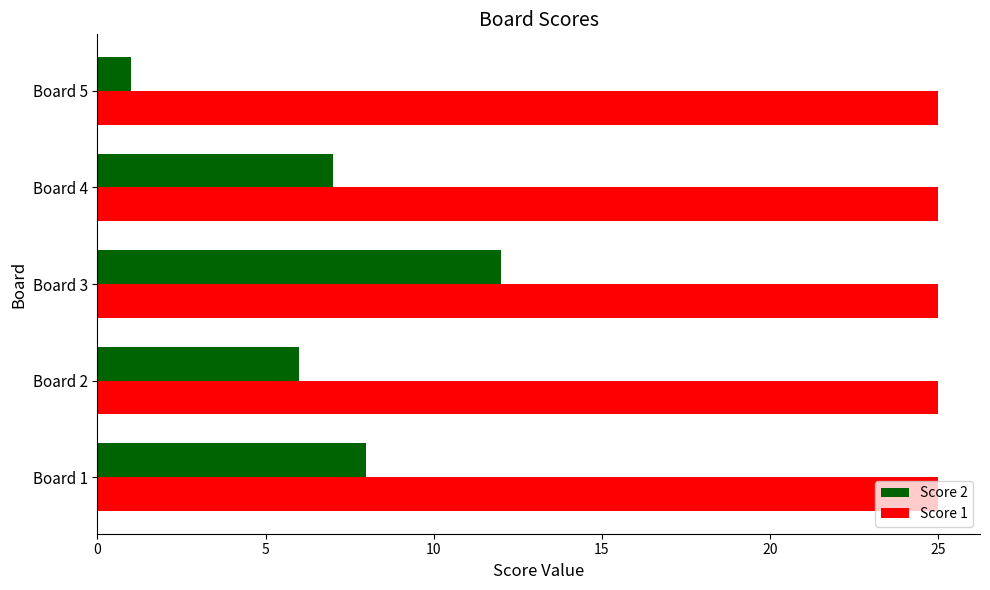

At how many categories does at least one series exceed 1?

5